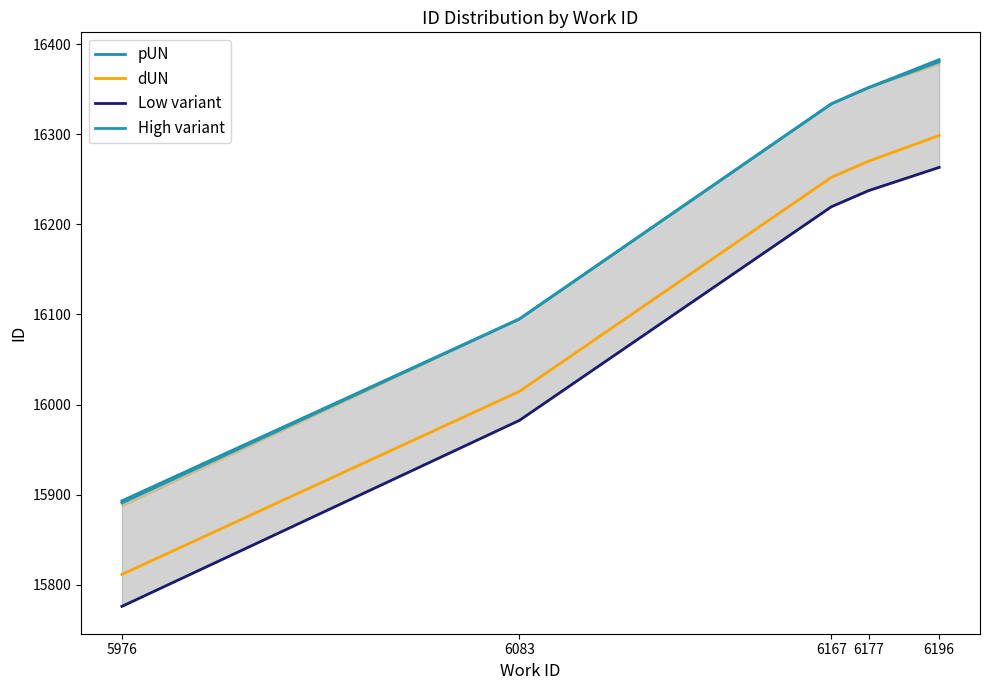

Is it true that Low variant equals 16219.7 at 6167?

True